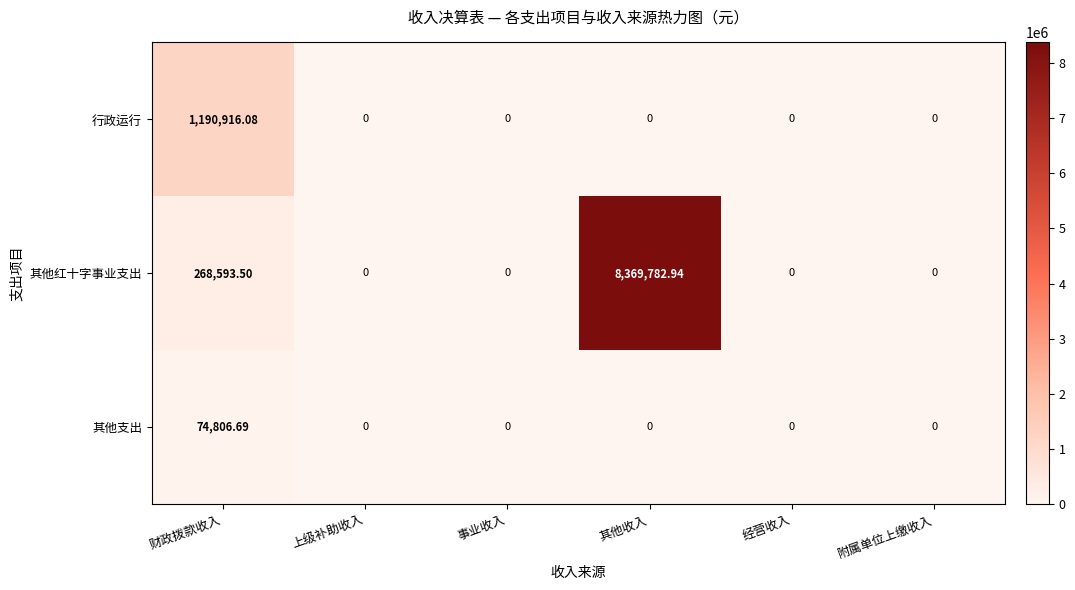

At which label does 其他支出 reach its peak?

财政拨款收入